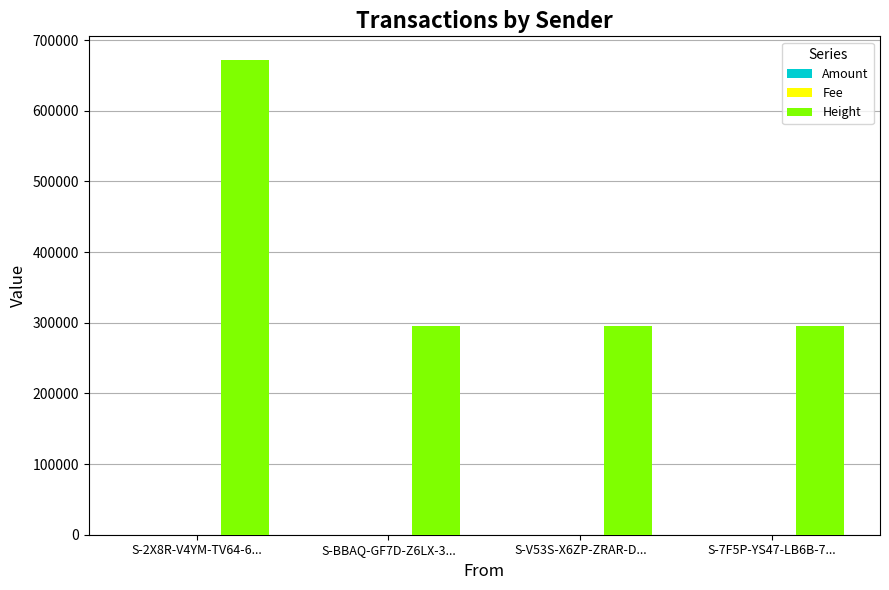

Which label corresponds to the largest value in the chart?

S-2X8R-V4YM-TV64-6...